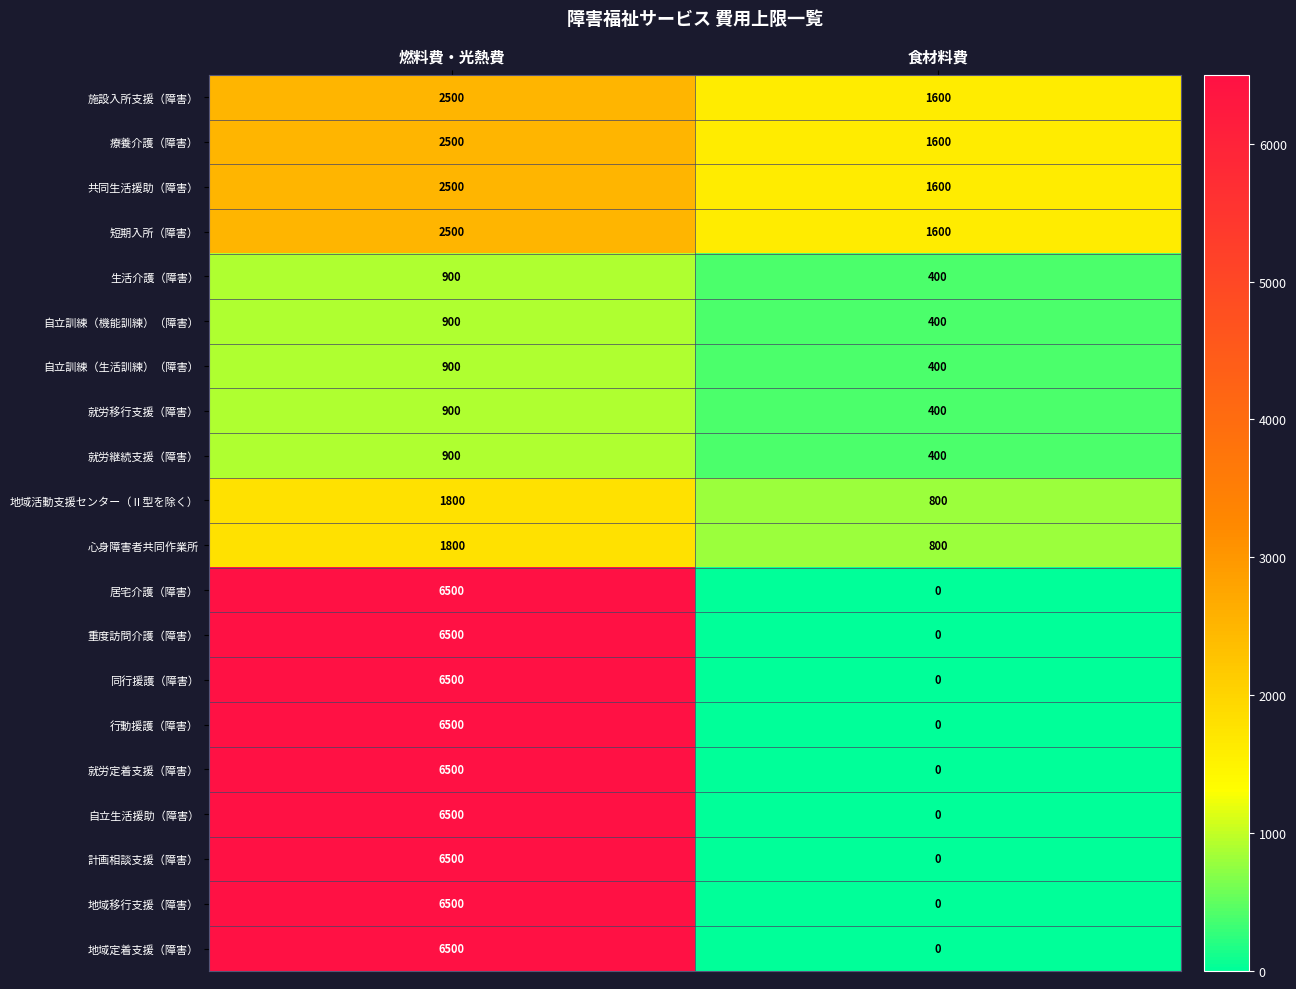

What is the highest value of the 居宅介護（障害） series?

6500